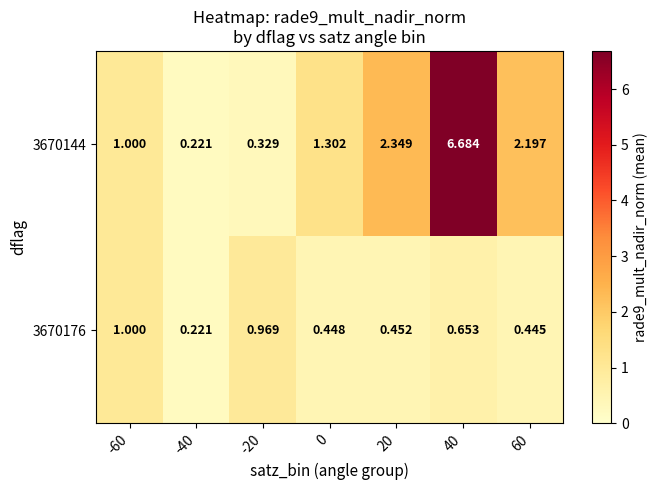

What is the greatest value displayed?

6.7